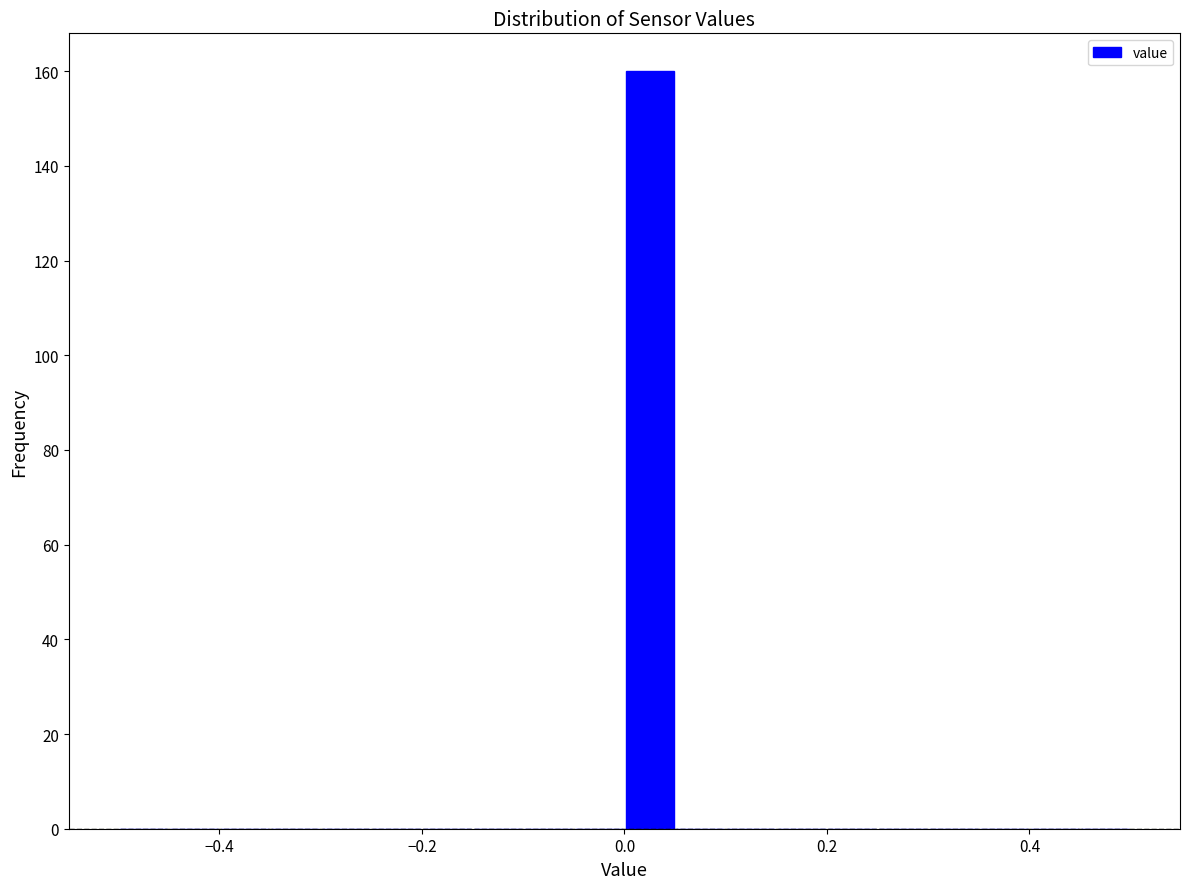

Around what value on the x-axis is the tallest bar? Give the approximate position of its centre, as read against the axis.

0.02